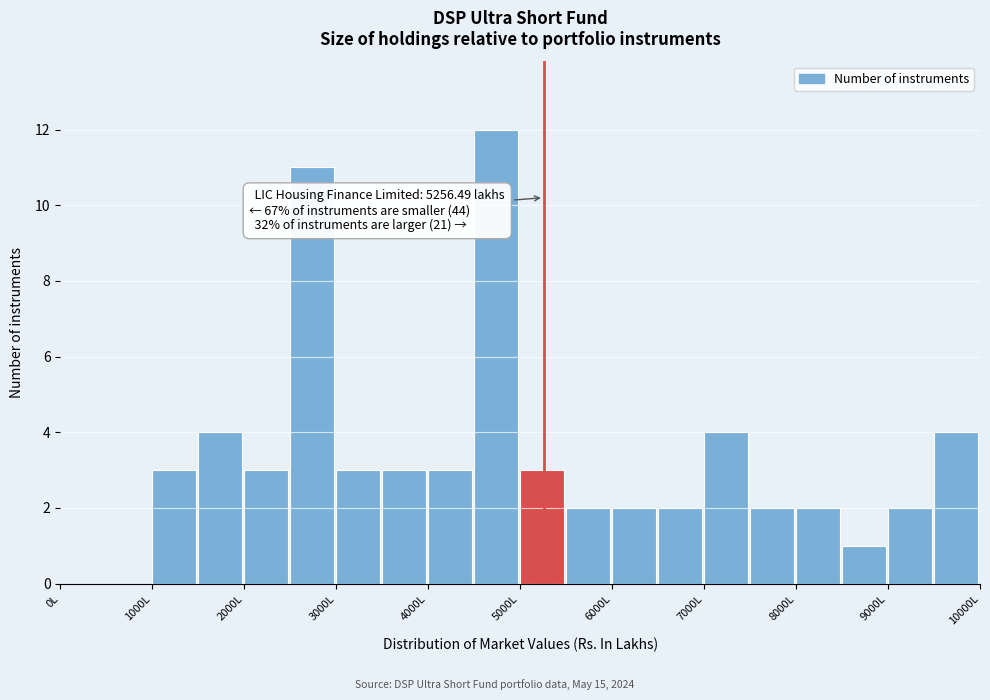

Over which range of the x-axis is the bar tallest?

4500 to 5000